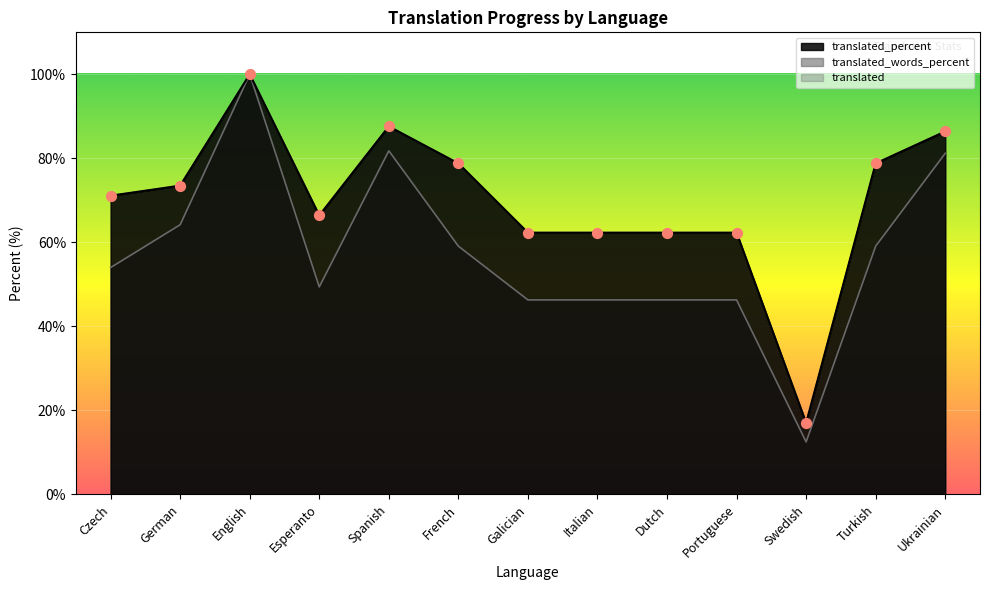

Which series reaches the maximum Y coordinate?

translated